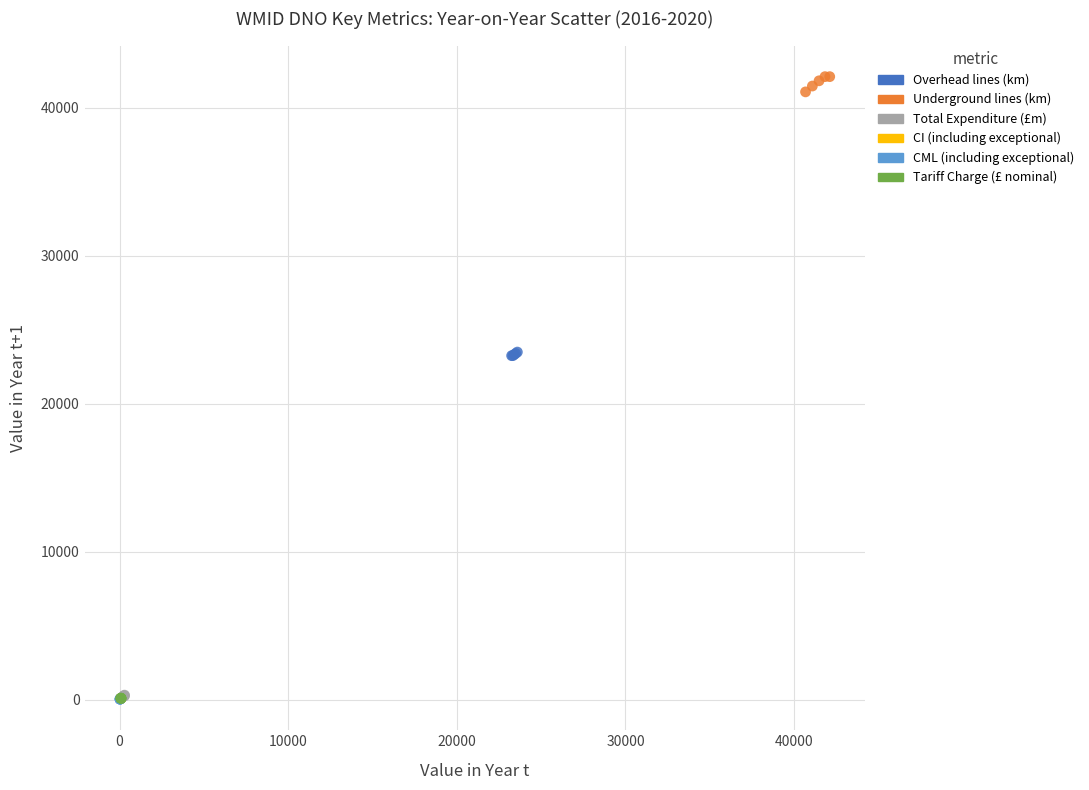

Which series reaches the maximum Y coordinate?

Underground lines (km)